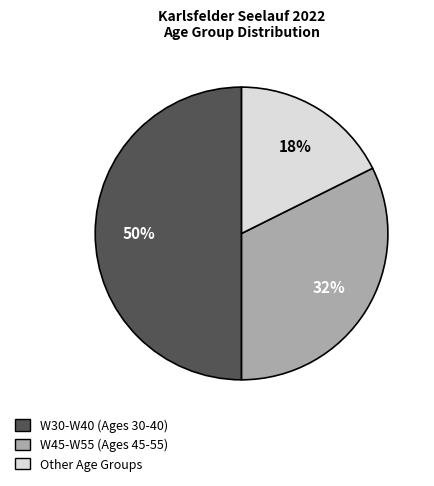

To the nearest percent, what is the average slice percentage?

33%